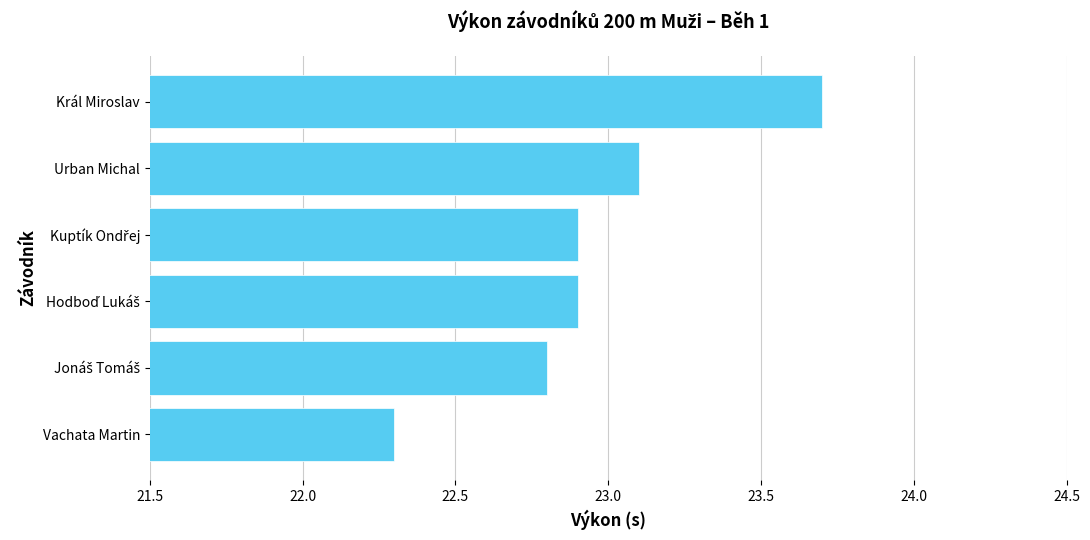

What is the difference between the values at Urban Michal and Vachata Martin?

0.8